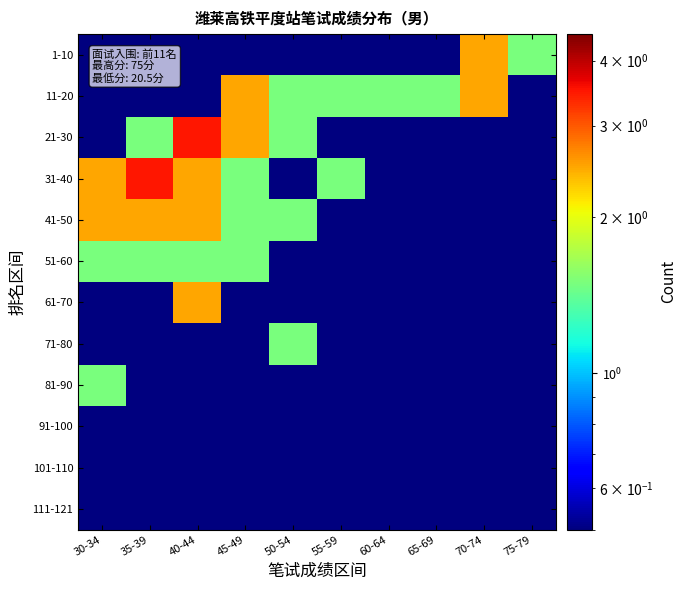

Rank the series at 70-74 from lowest to highest value.

21-30, 31-40, 41-50, 51-60, 61-70, 71-80, 81-90, 91-100, 101-110, 111-121, 1-10, 11-20